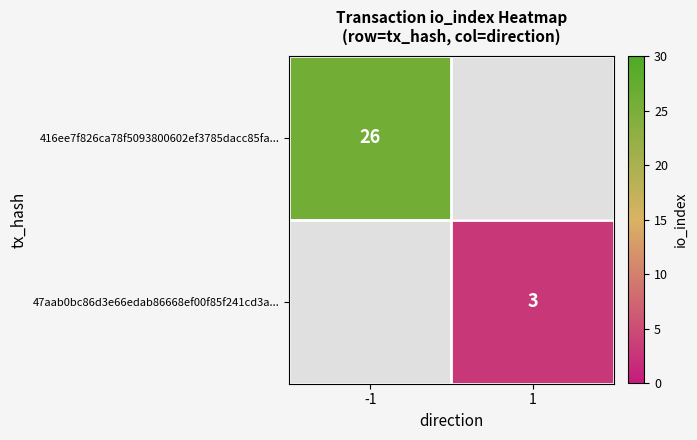

Is it true that 416ee7f826ca78f5093800602ef3785dacc85fa... equals 9 at -1?

False